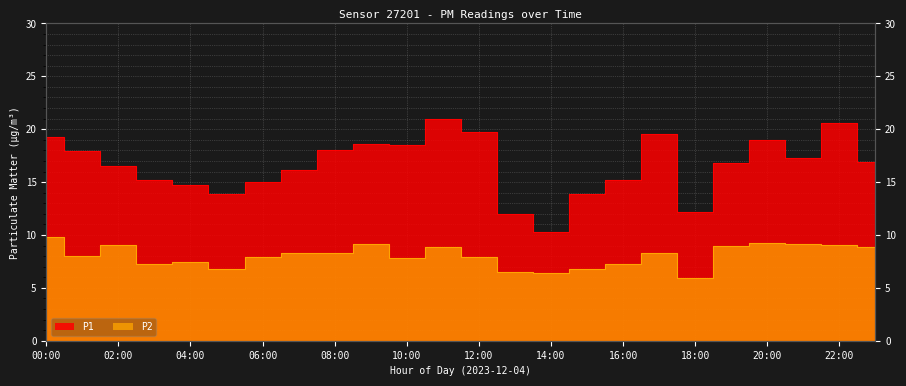

True or false: P2 and P1 cross at least once.

False